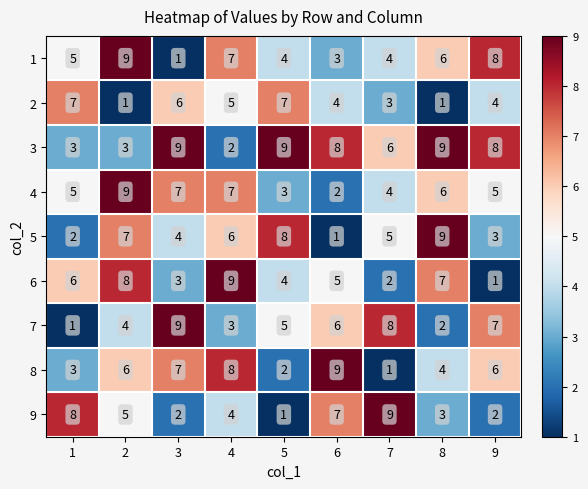

What is the difference between the maximum and minimum values in the 4 series?

7